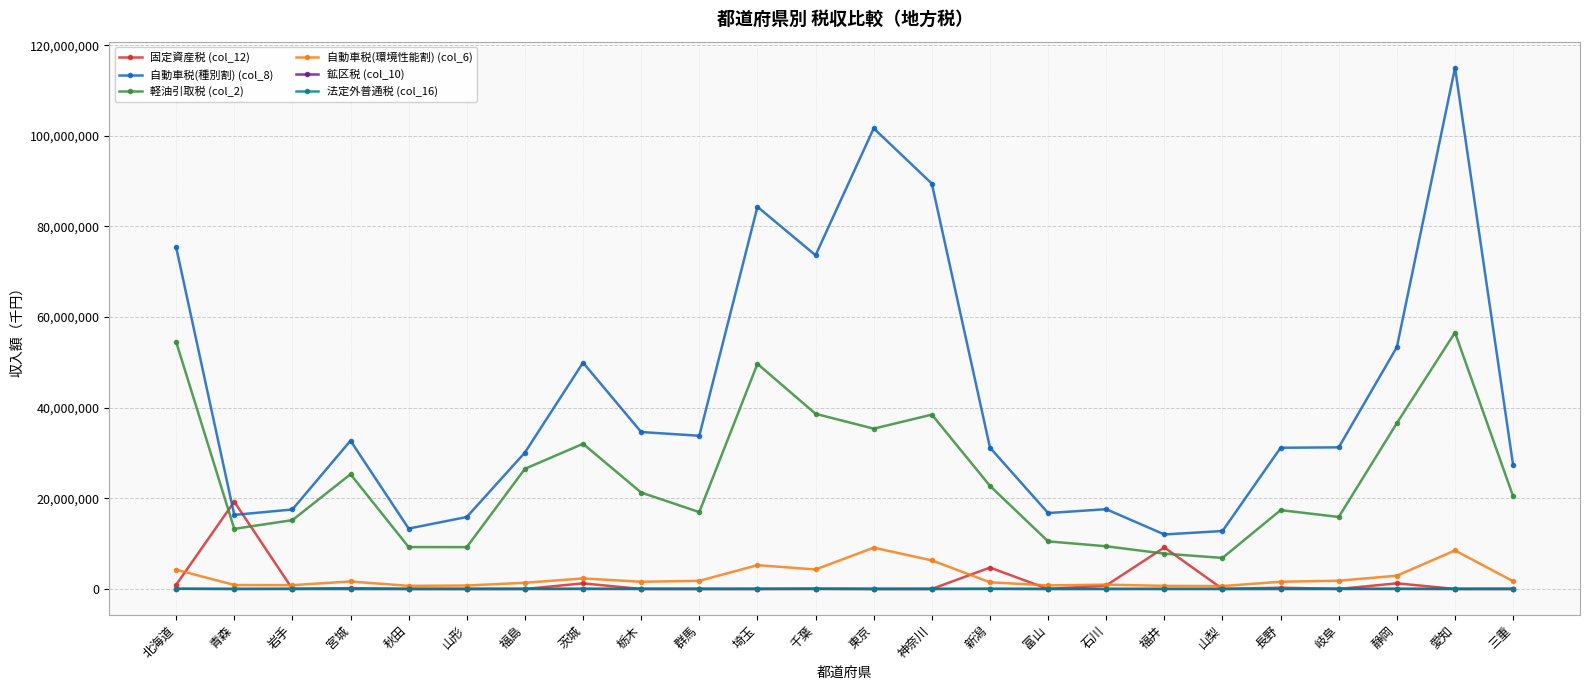

What is the highest value of the 鉱区税 (col_10) series?

41087